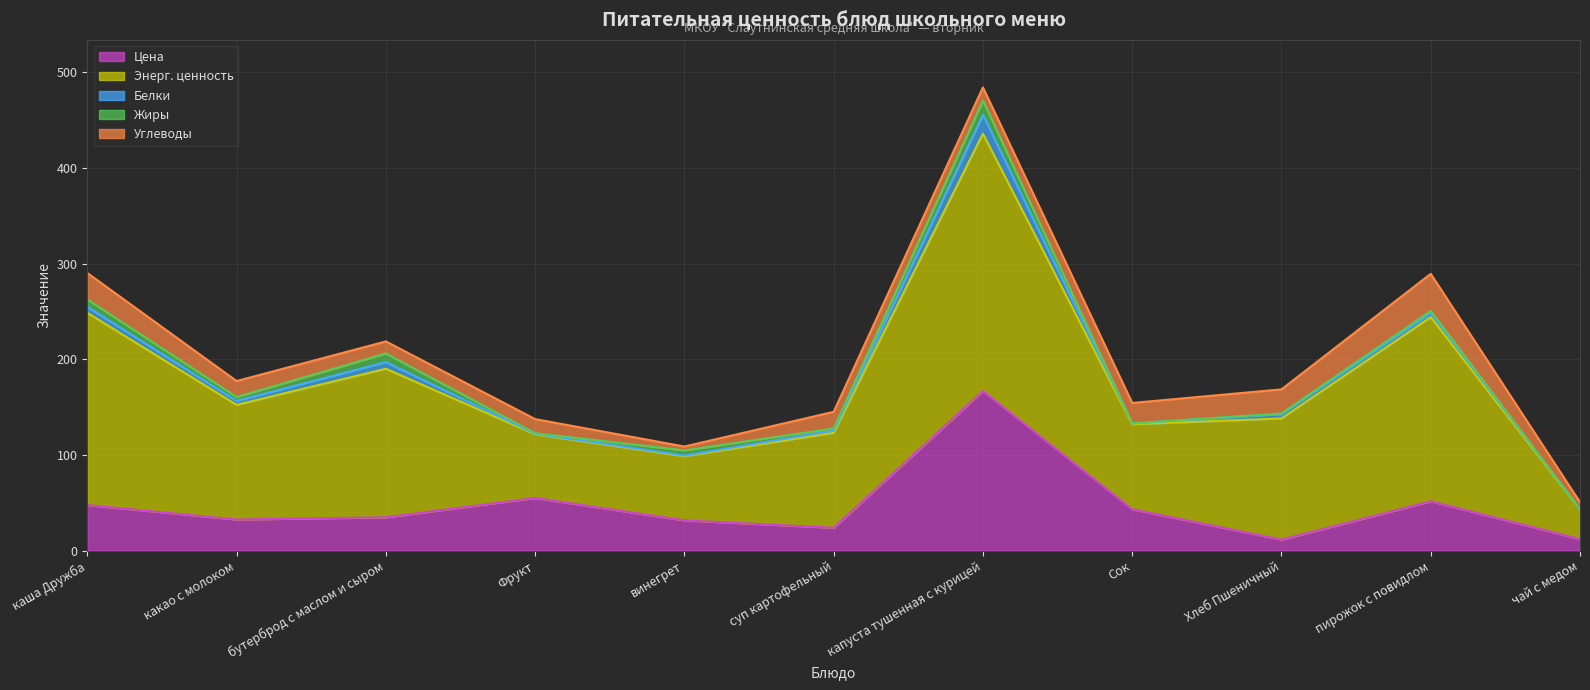

Is it true that Жиры equals 12.1 at бутерброд с маслом и сыром?

False